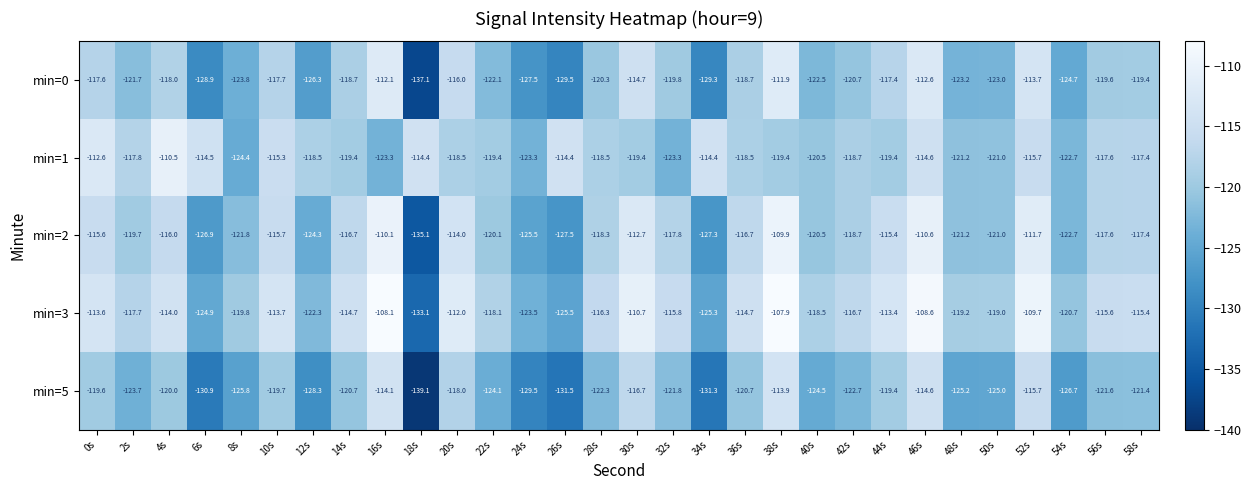

What is the difference between the maximum and minimum values in the min=2 series?

25.2